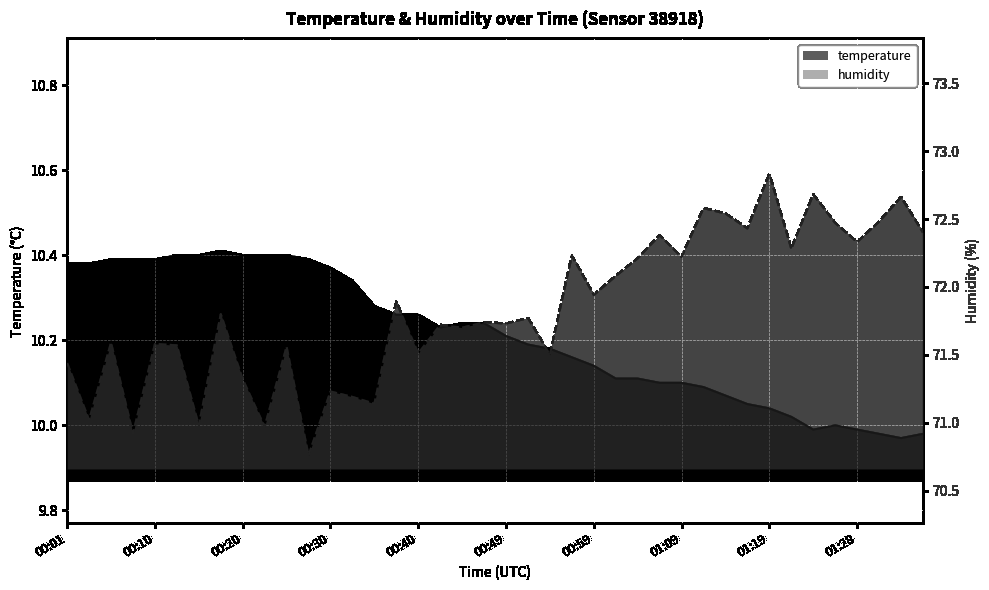

The humidity series shows 70.9 at 00:30. True or false?

True